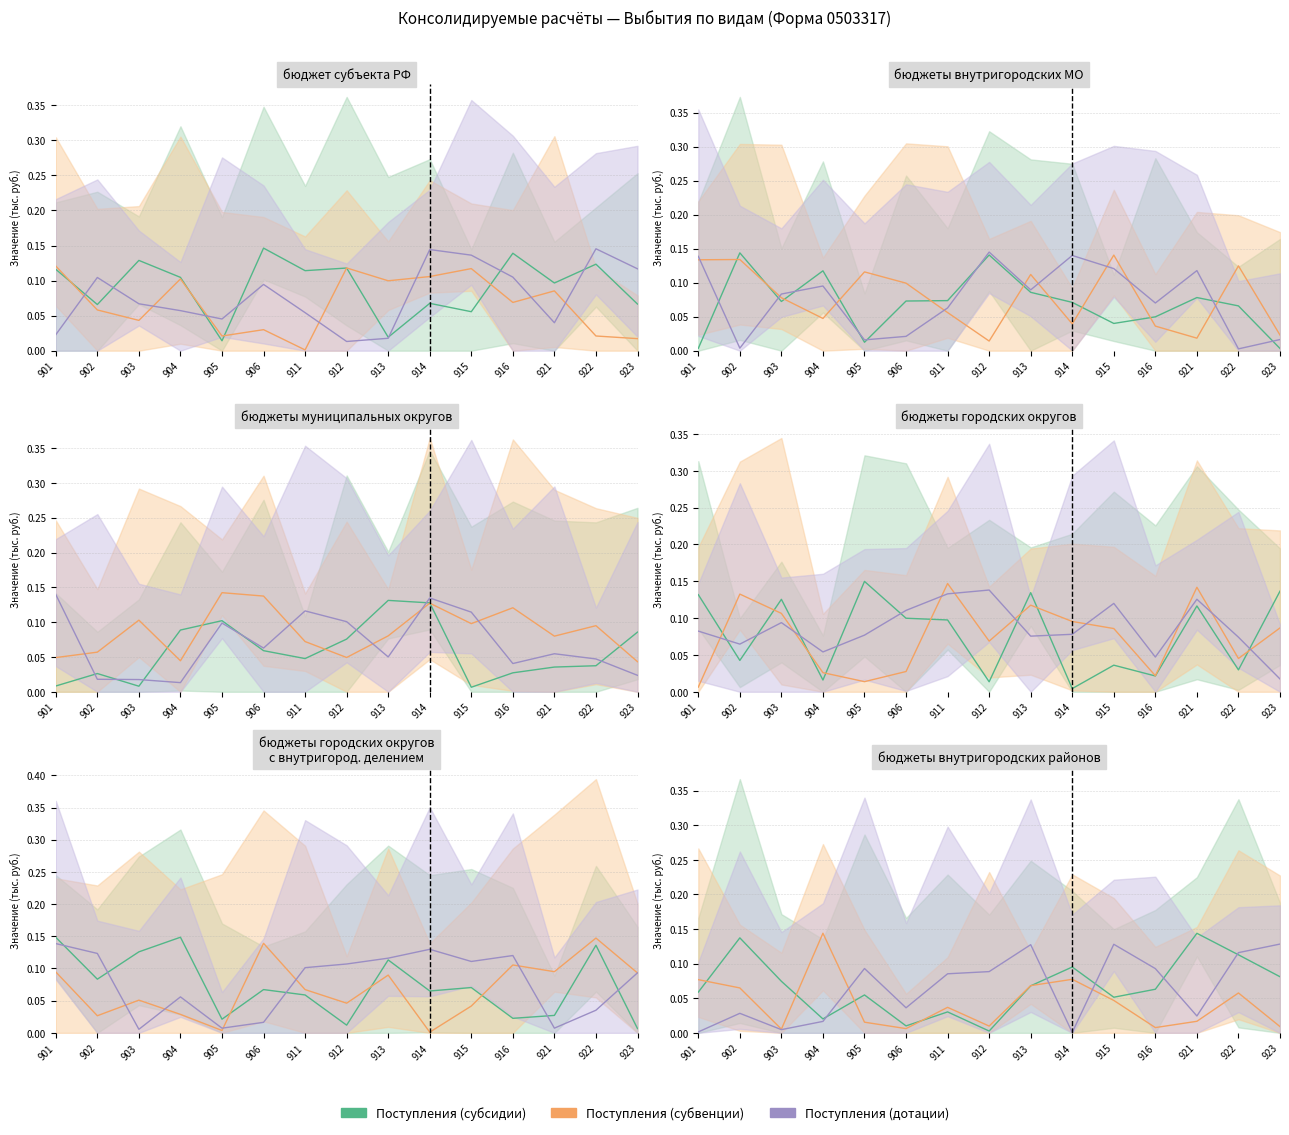

The value of дотации at 915 is 0.1. True or false?

True